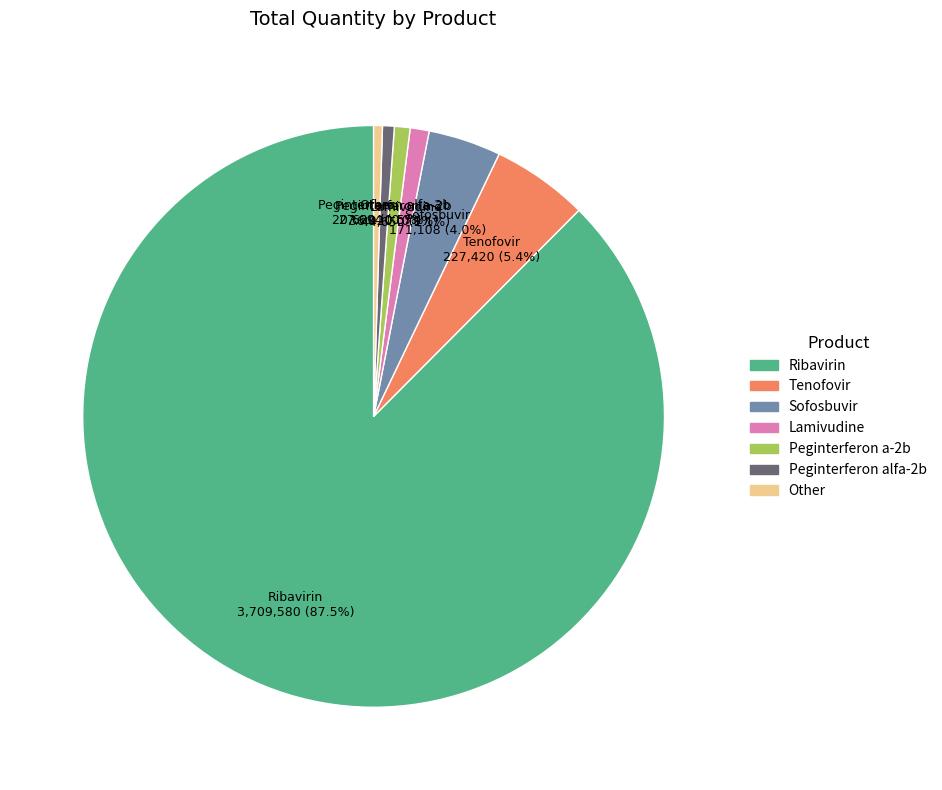

Is there any slice that represents more than half of the pie?

Yes